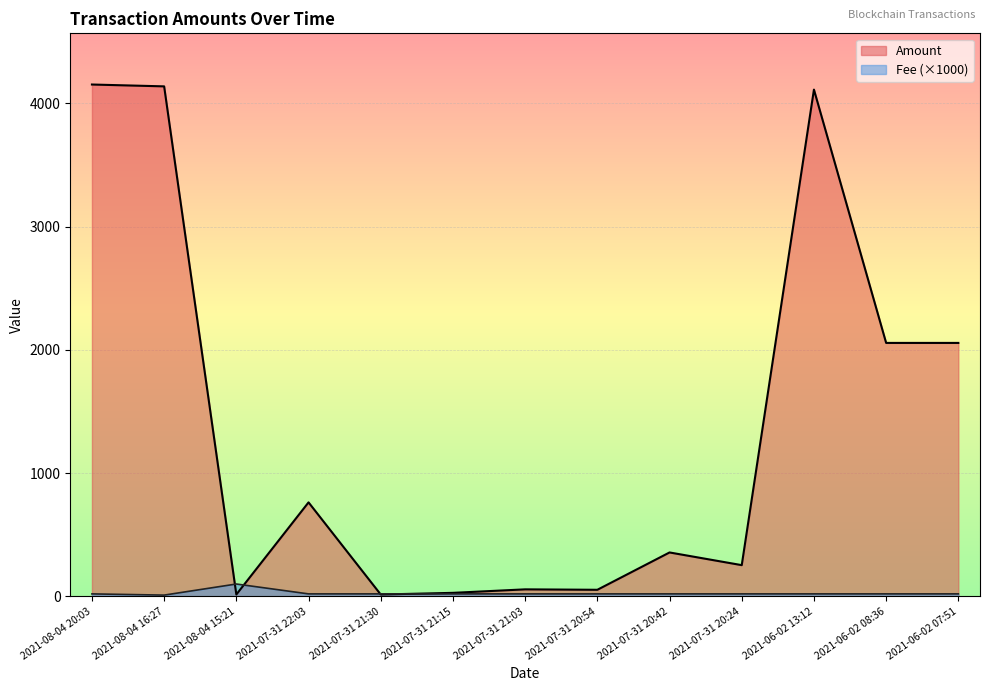

Where is the first local minimum for Fee?

2021-08-04 16:27